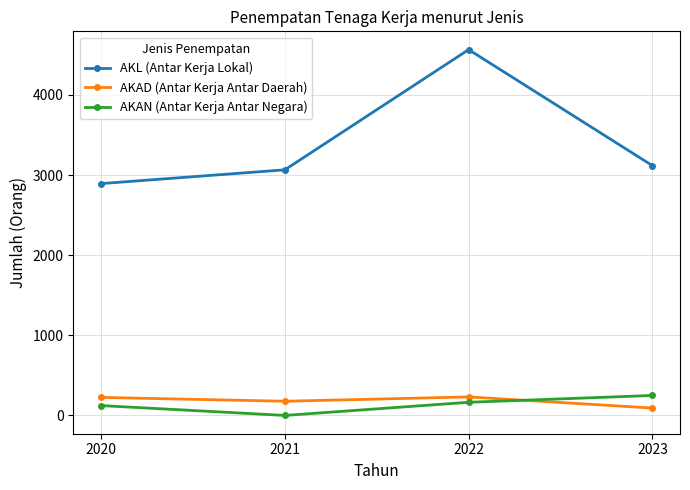

What is the difference between the AKAN (Antar Kerja Antar Negara) values at 2020 and 2022?

41